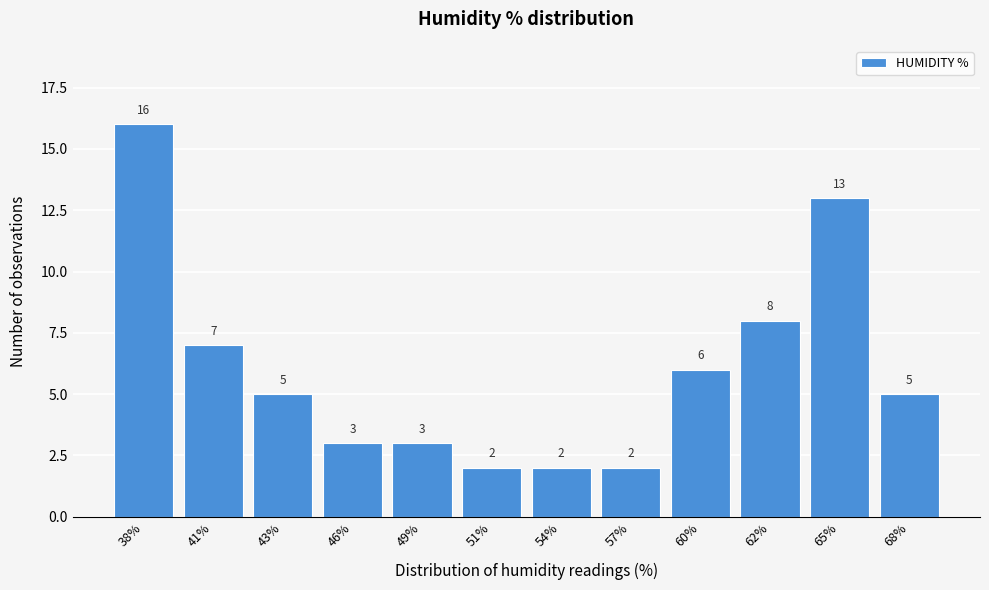

Reading left to right, extract all data points from this chart.

38%=16	41%=7	43%=5	46%=3	49%=3	51%=2	54%=2	57%=2	60%=6	62%=8	65%=13	68%=5